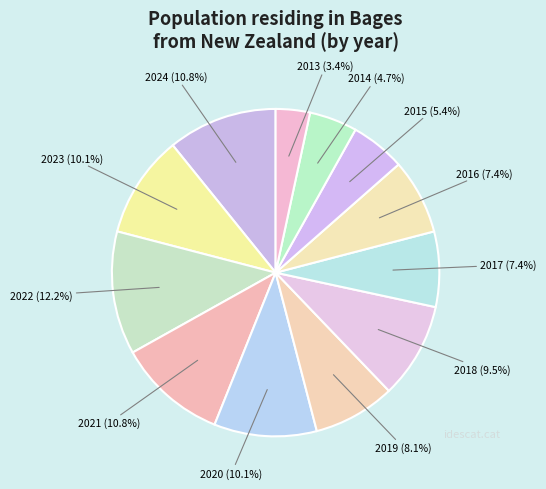

To the nearest percent, what portion does 2020 represent?

10%